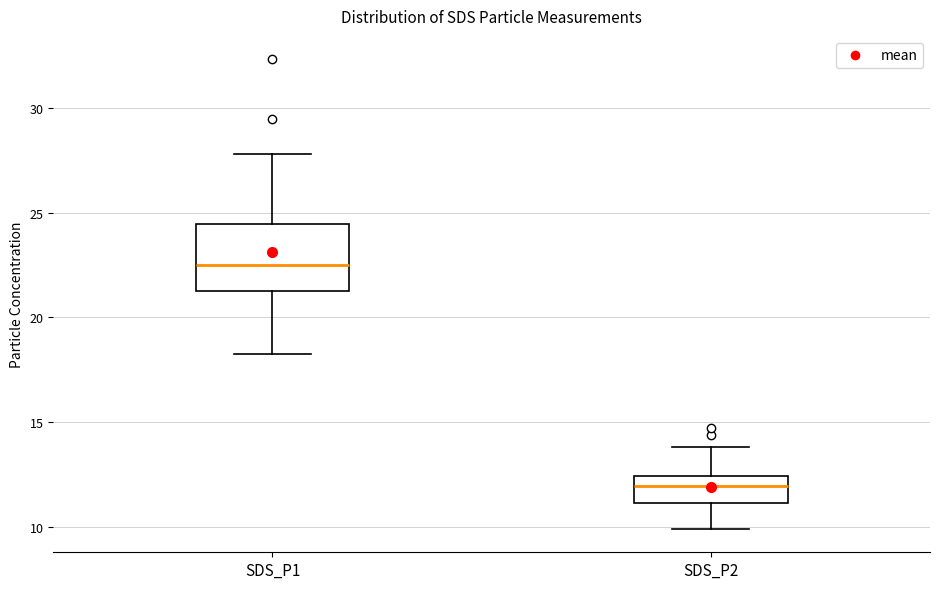

Where does the upper whisker of the box for SDS_P1 end on the y-axis? The values are not printed on the chart, so give them approximately, as read against the axis.

28.0